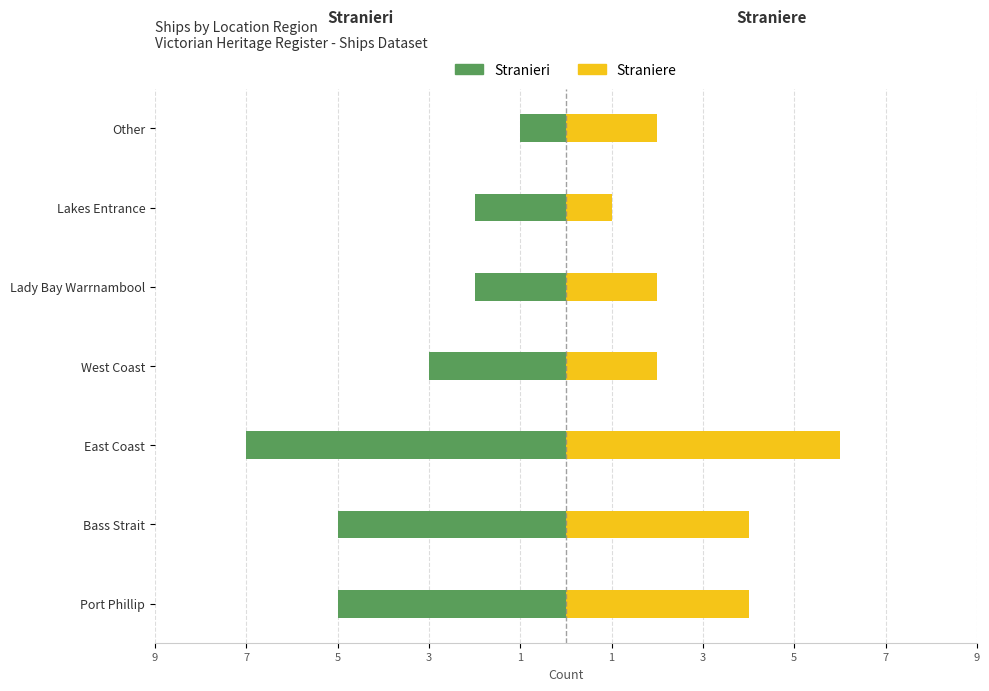

Which series has the largest range (max minus min)?

Stranieri